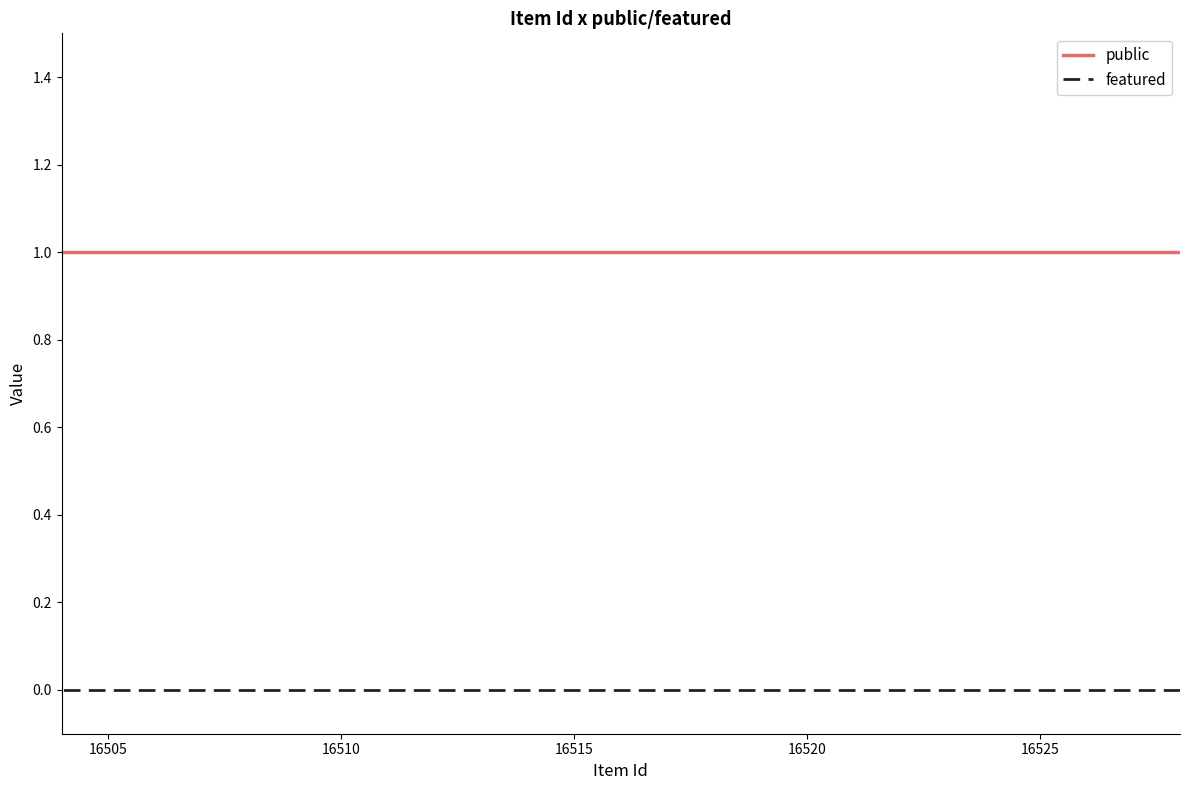

The public series shows 1 at 16525. True or false?

True